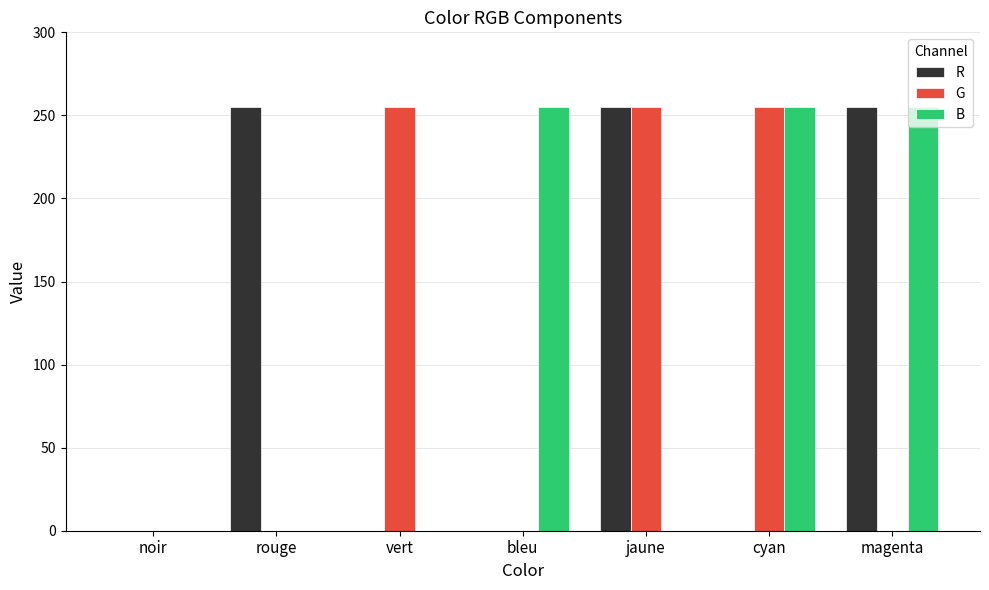

Read the G value at vert, to the nearest 50.

250